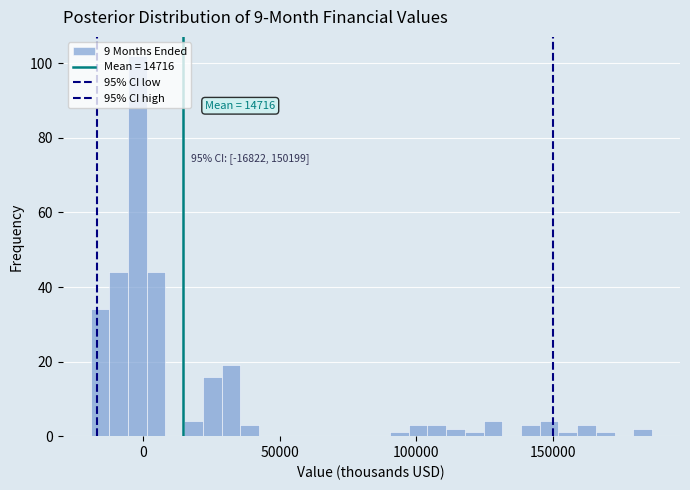

Read against the x-axis, roughly where is the centre of the tallest bar?

0